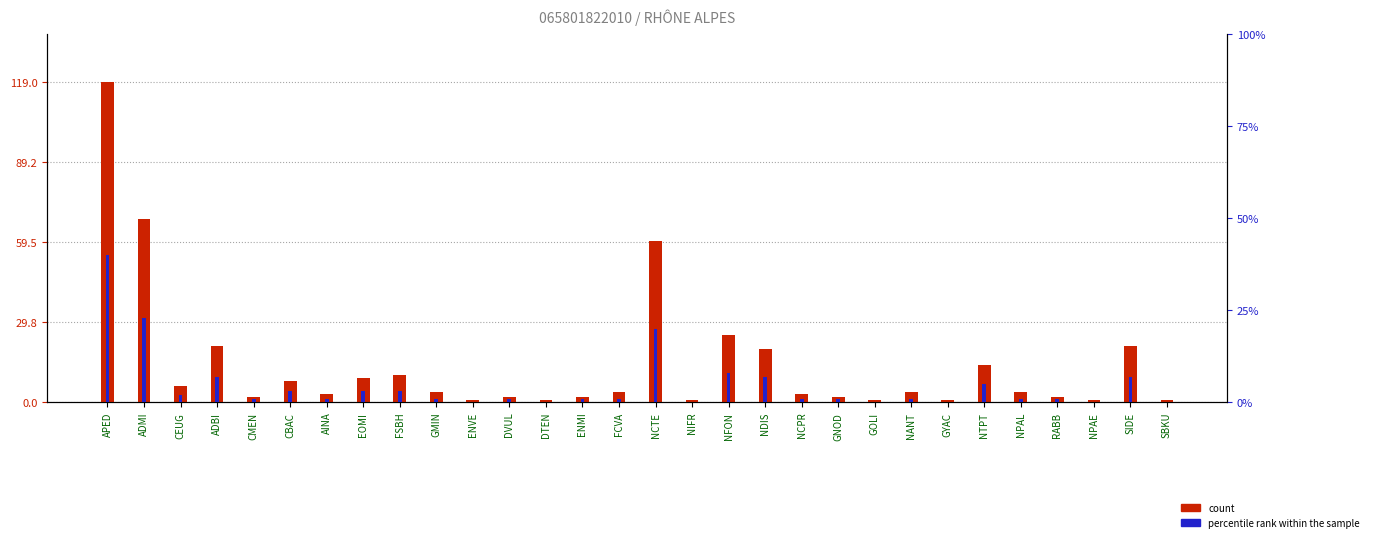

What are all the series names shown in the legend?

count, percentile rank within the sample